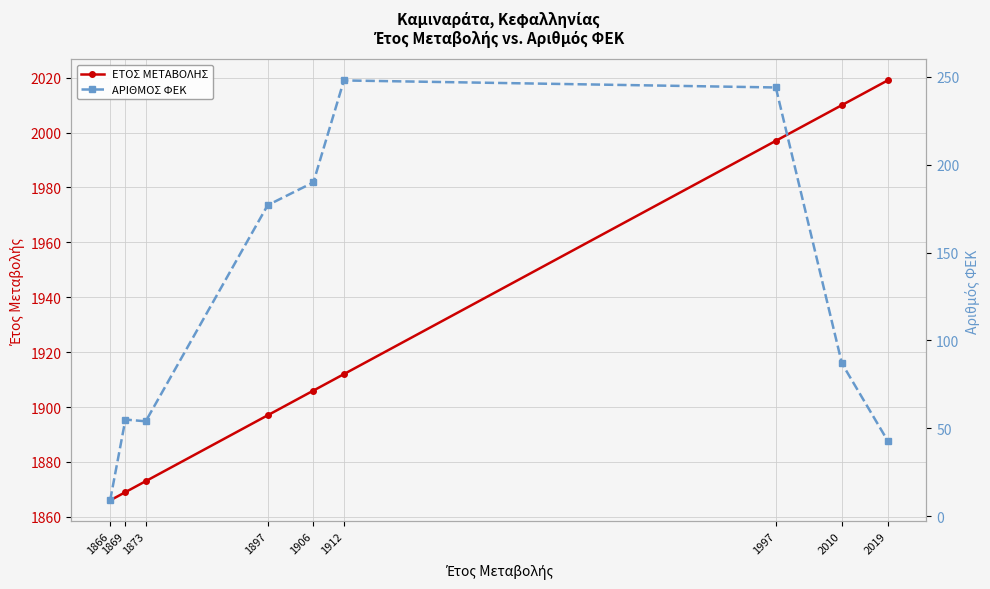

What is the sum of all ΑΡΙΘΜΟΣ ΦΕΚ values?

1107